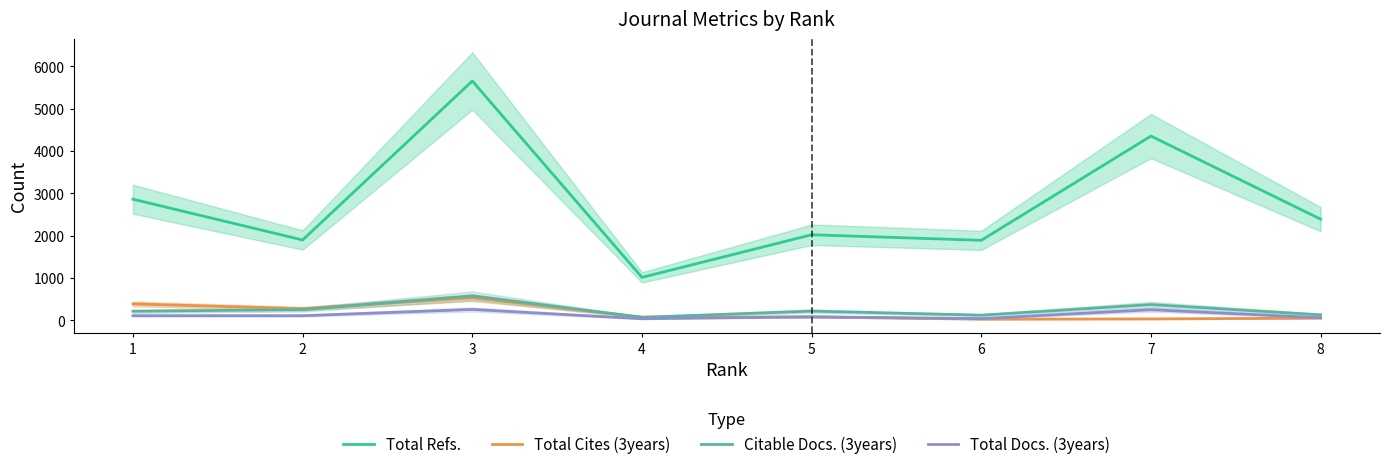

Between 8 and 1, which is larger?

1